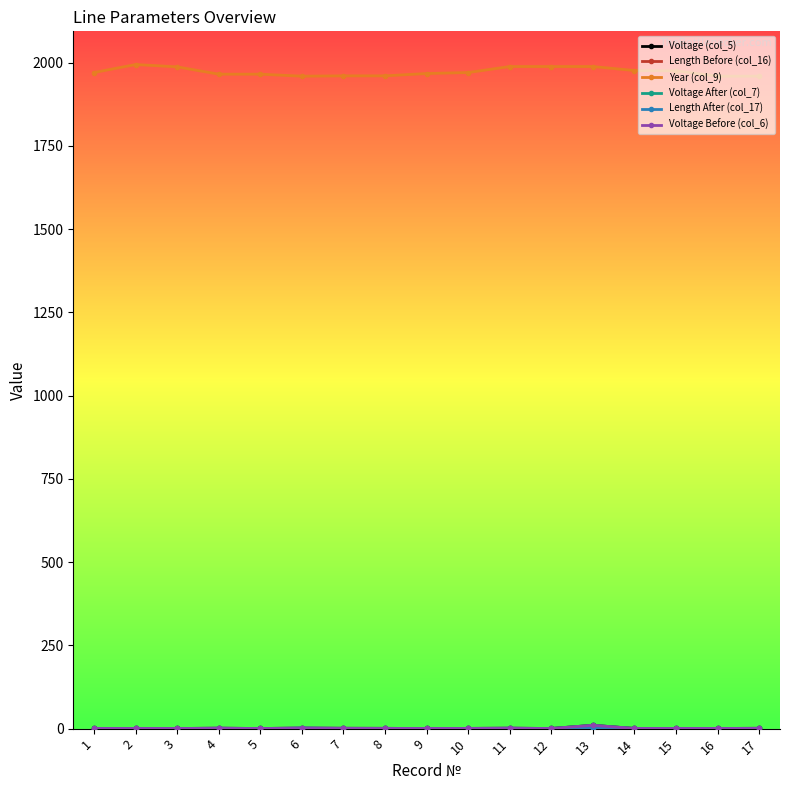

What is the sum of all Length Before (col_16) values?

15.5